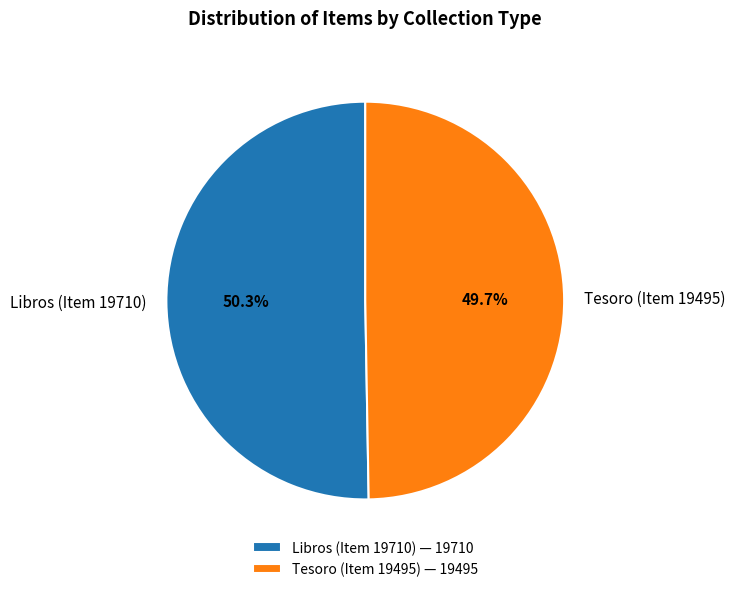

What is the smallest slice in the pie chart?

Tesoro (Item 19495)